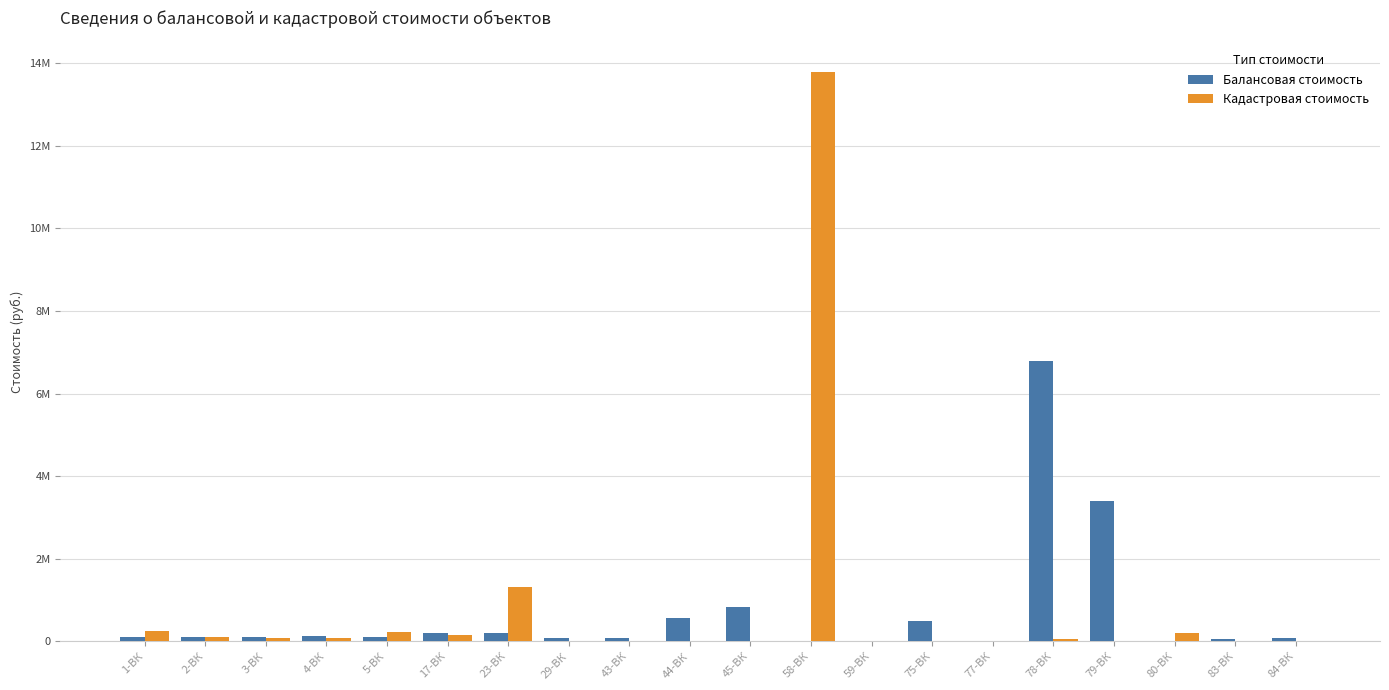

What is the sum of all Балансовая стоимость values?

13395103.6